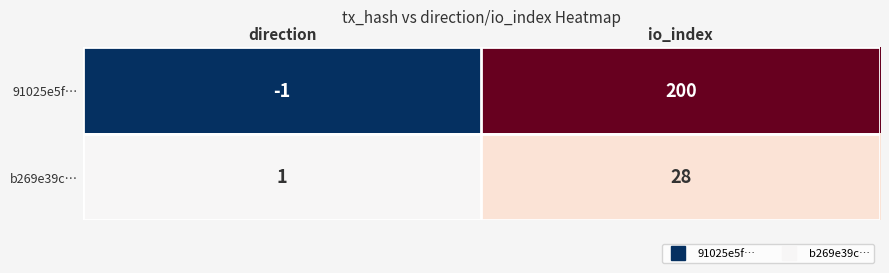

At which label is b269e39c… closest to 14?

direction